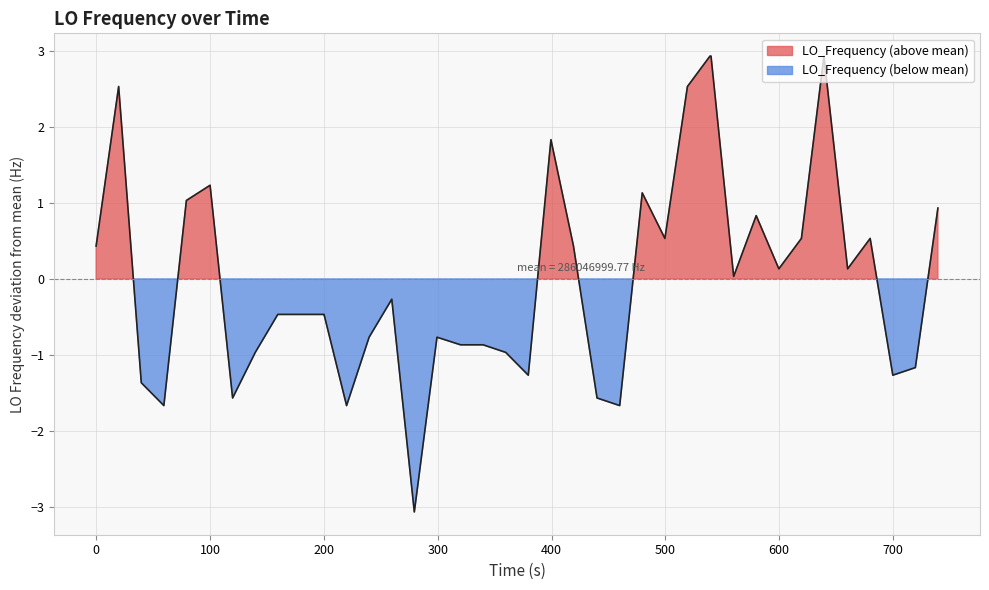

What is the difference between the maximum and minimum values?

6.0